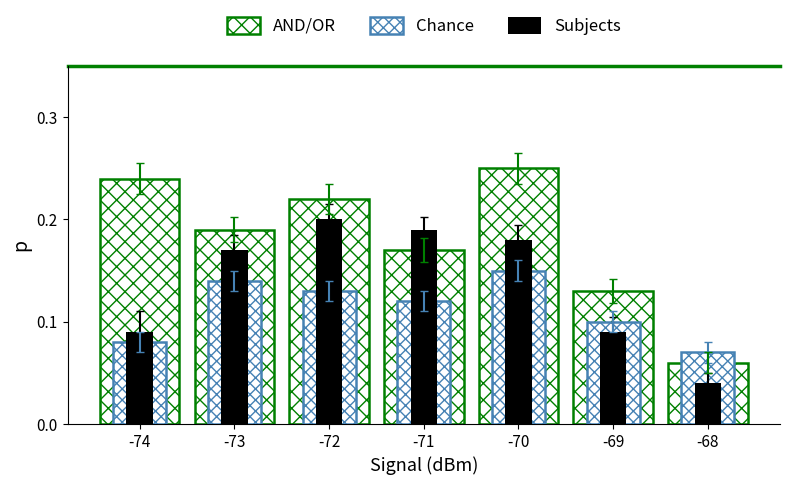

What is the total value across all series at -71?

0.5